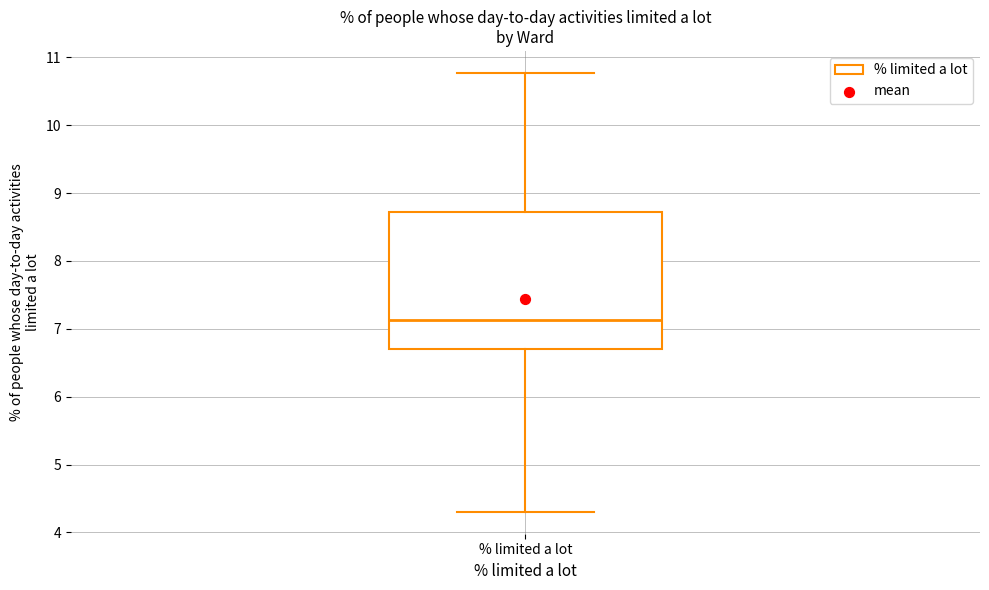

Where does the upper whisker of the box for % limited a lot end on the y-axis? The values are not printed on the chart, so give them approximately, as read against the axis.

10.8